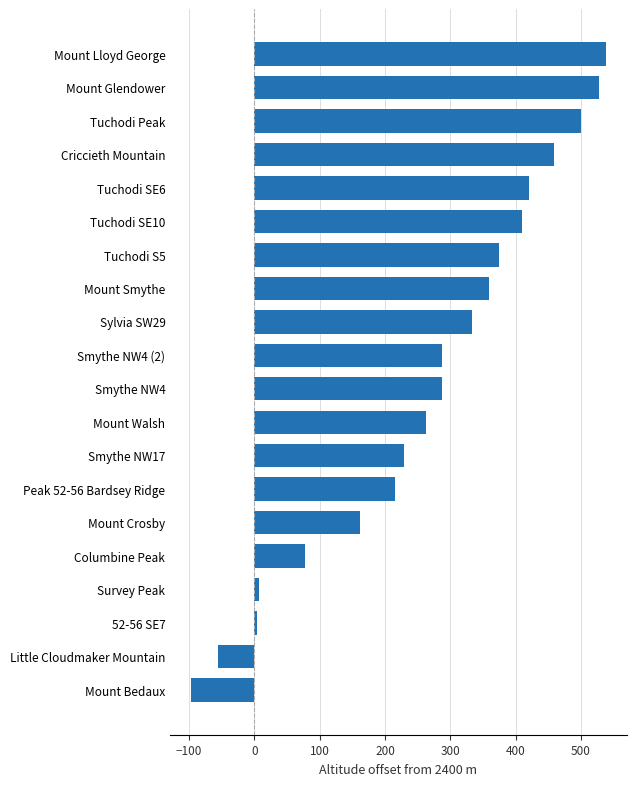

Which has a higher value, Mount Smythe or Smythe NW17?

Mount Smythe